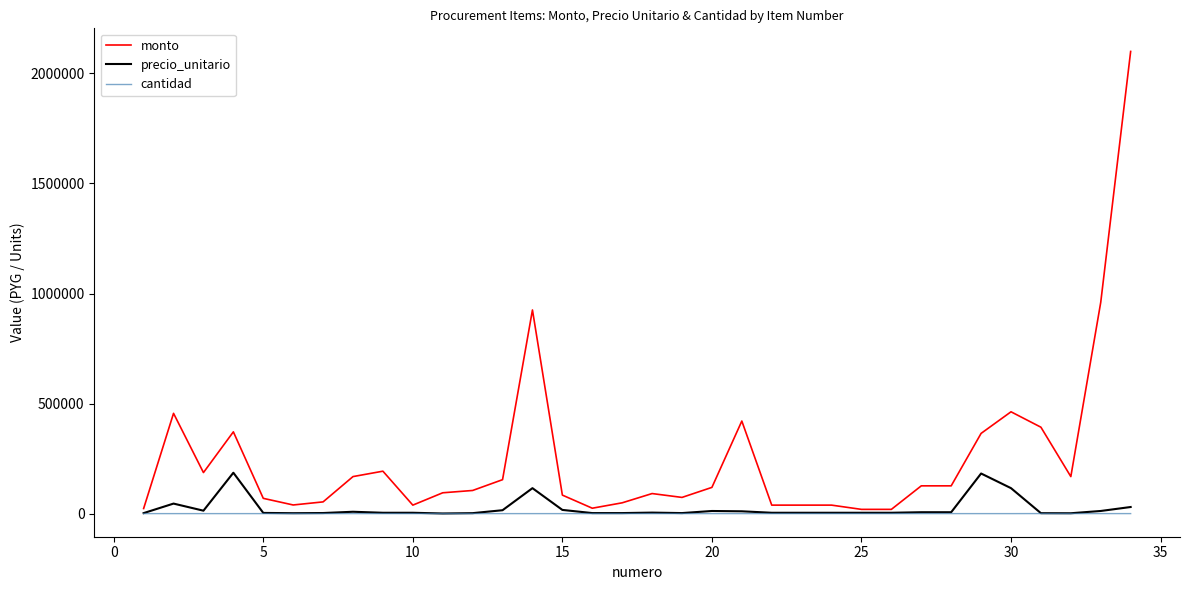

Which series has the largest total across all categories?

monto